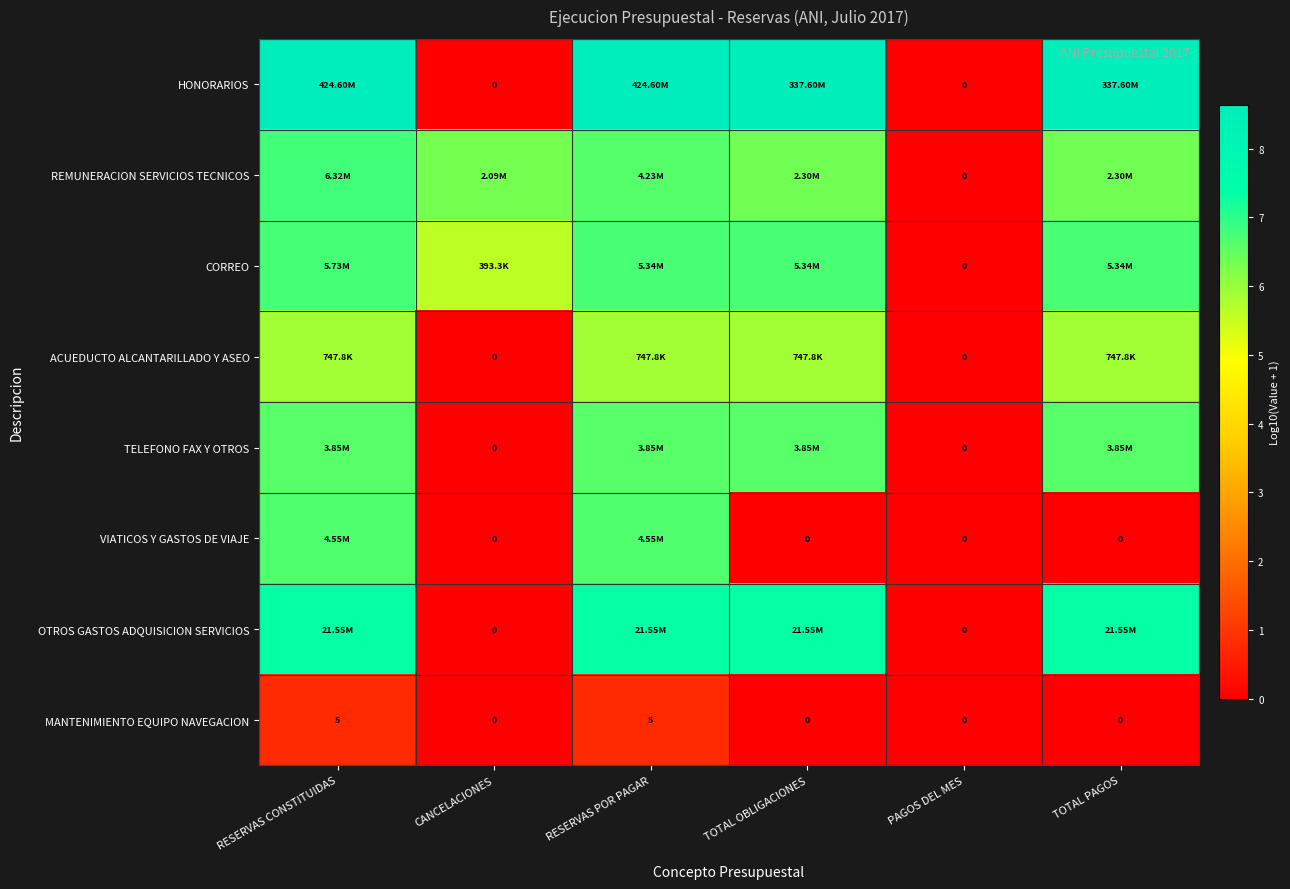

What is the difference between the highest and lowest values at TOTAL OBLIGACIONES?

8.5